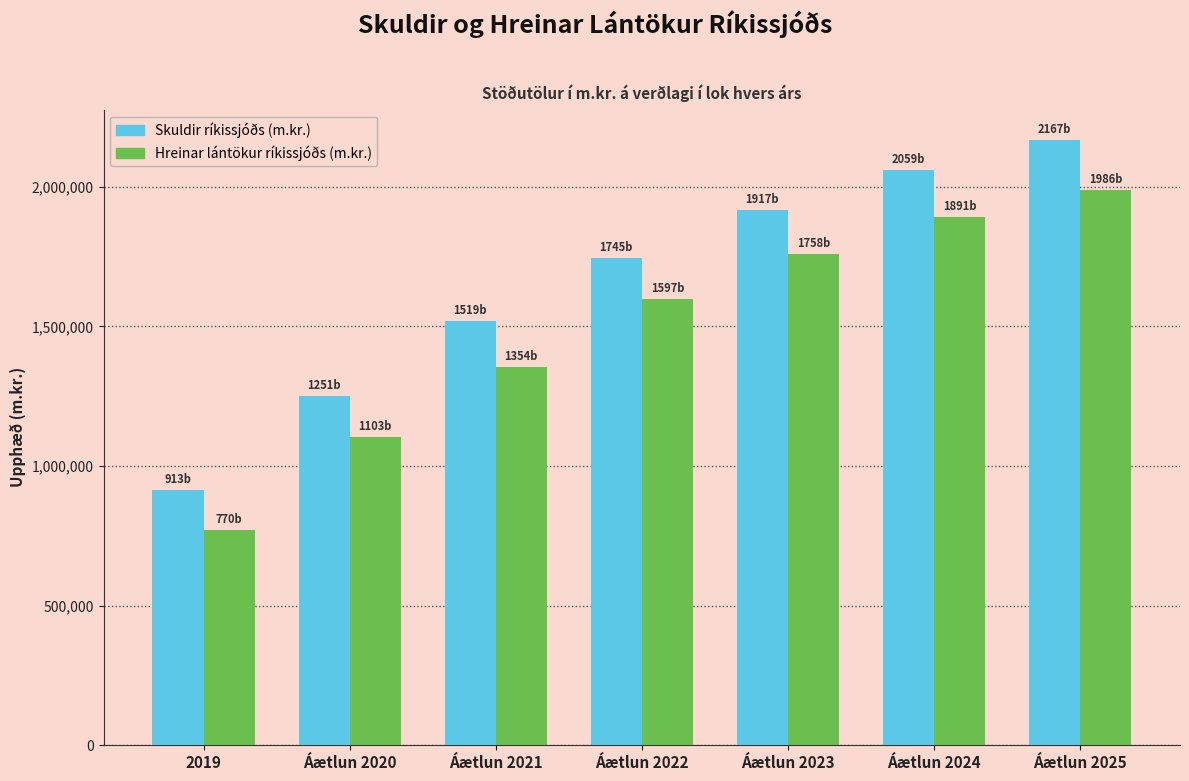

Reading right to left, list all the values displayed in this chart.

Skuldir ríkissjóðs (m.kr.): 2167584	2059795	1917422	1745734	1519011	1251430	913161
Hreinar lántökur ríkissjóðs (m.kr.): 1986939	1891676	1758834	1597022	1354535	1103787	770388